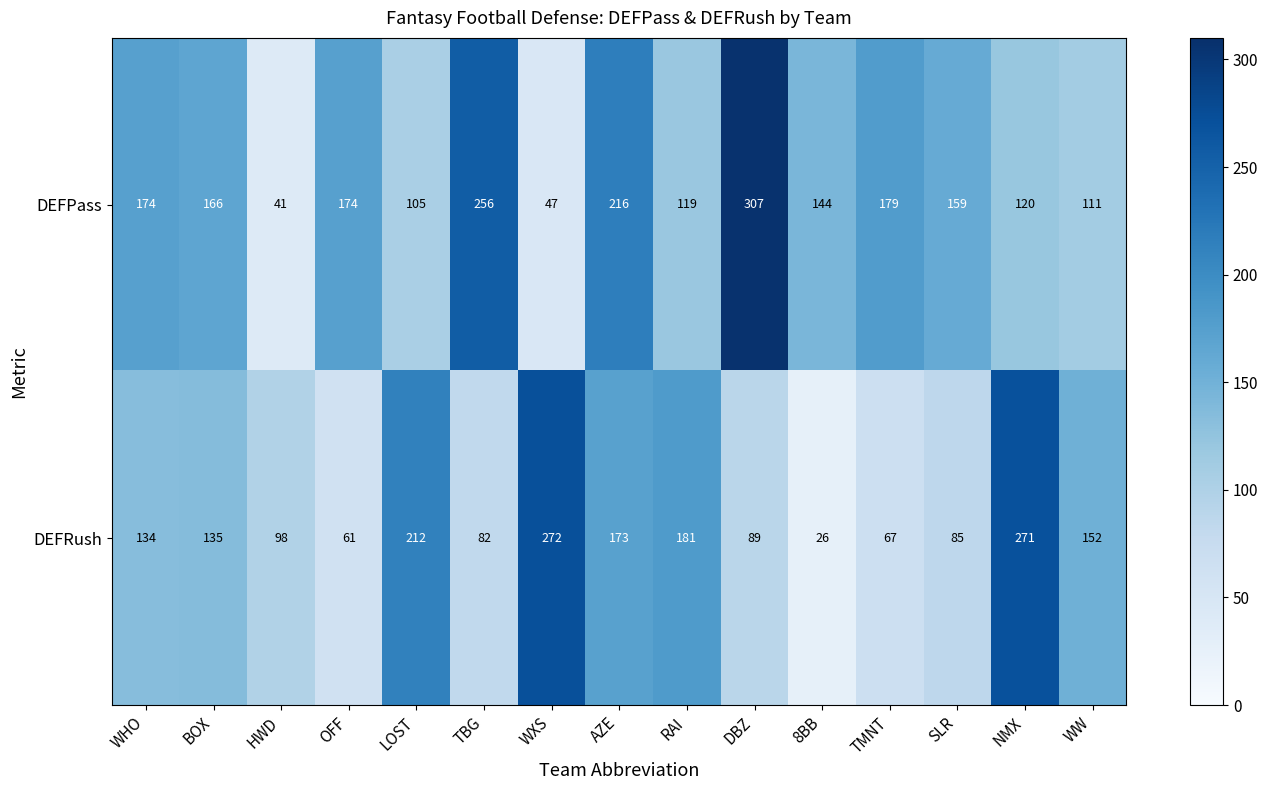

What is the spread (max minus min) of values at NMX?

151